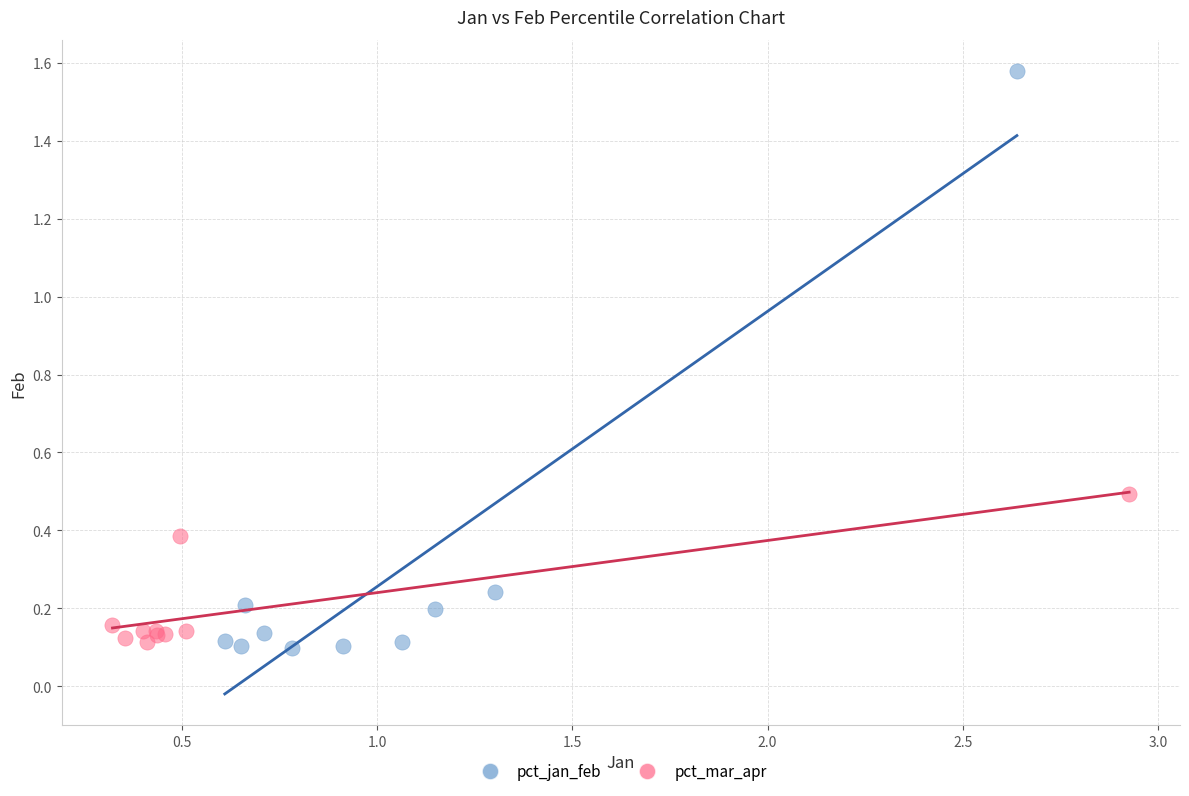

Which series has the widest spread of Y values?

pct_jan_feb